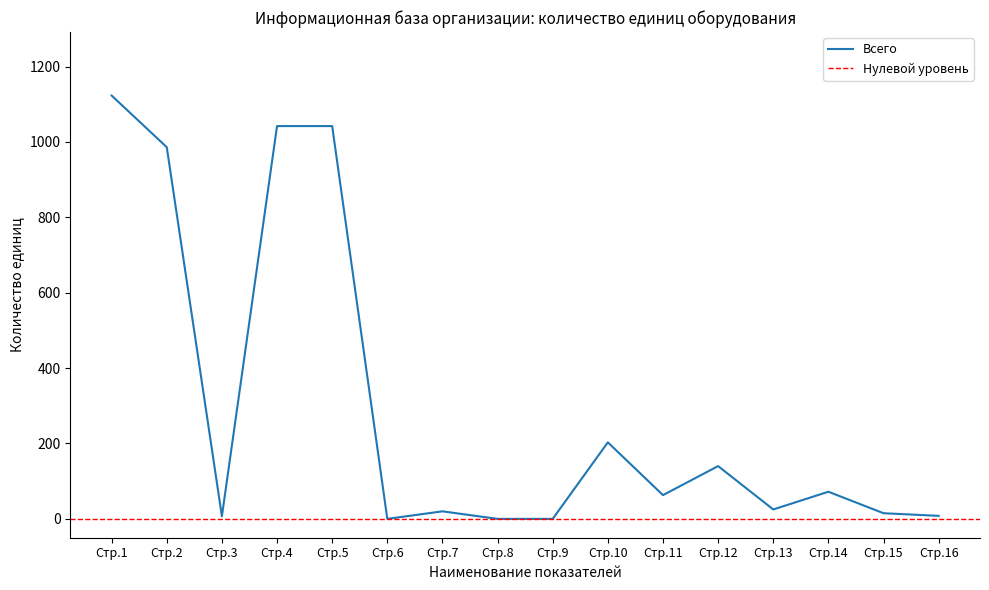

True or false: there are more than 1 points higher than both neighbors.

True